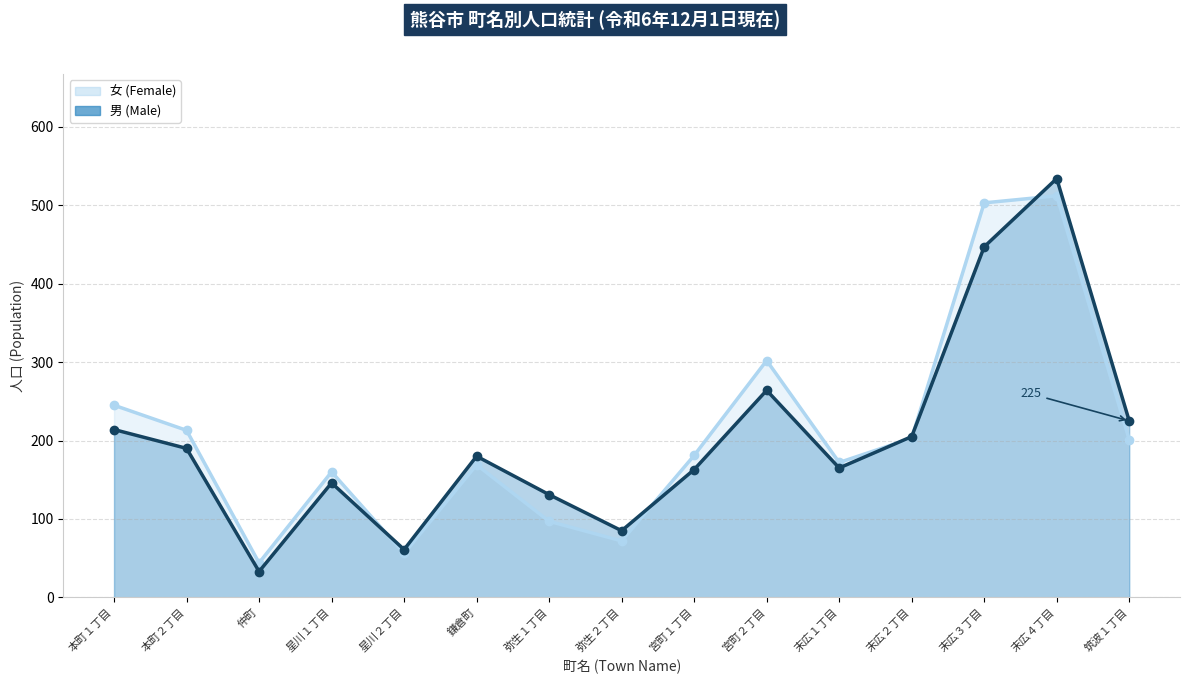

Rank the series by their average value, from highest to lowest.

女 (Female), 男 (Male)